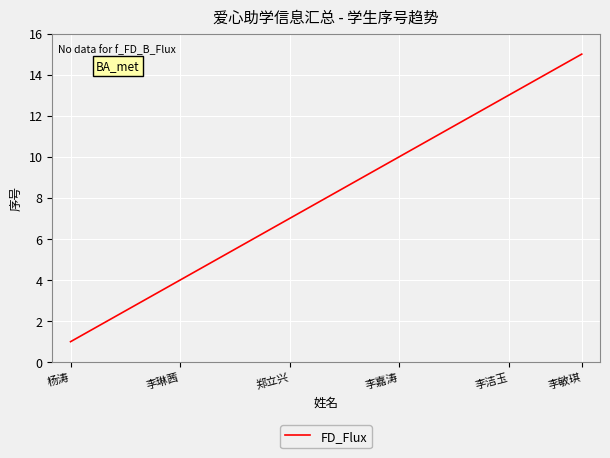

Count the number of data series in this chart.

1